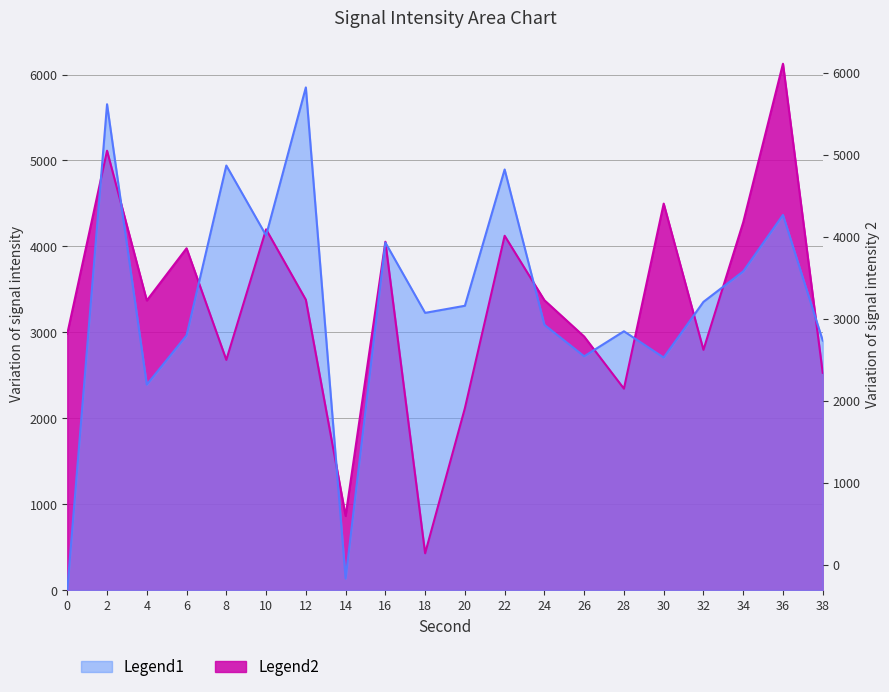

List the series in order of their overall mean, highest first.

Legend1, Legend2